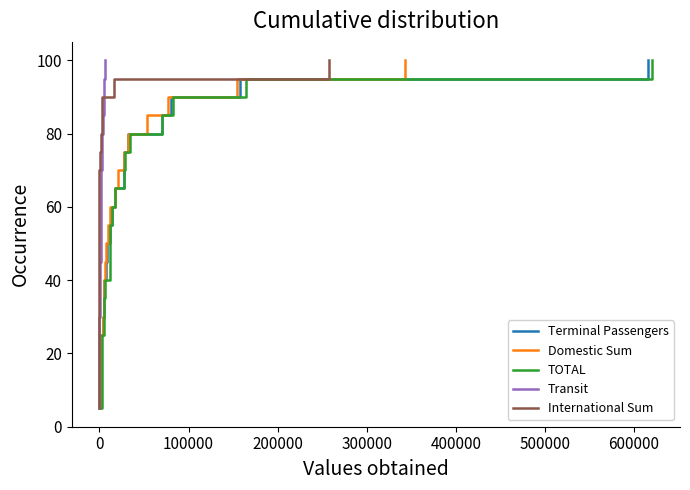

What is the average value of the TOTAL series?

52.5